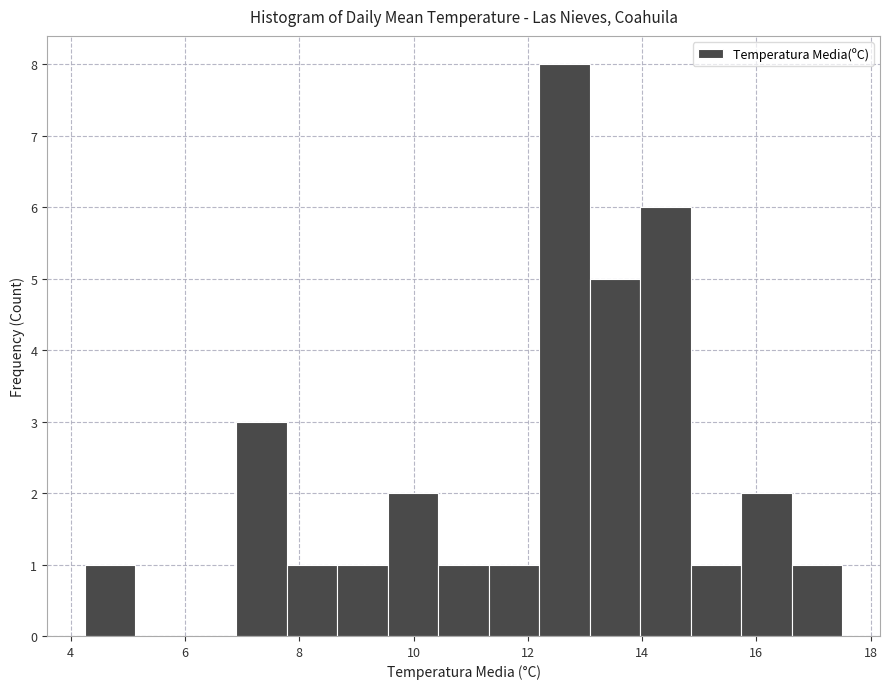

What is the height of the bar covering 16.6 to 17.6 on the x-axis? Neither the bar edges nor the heights are printed on the chart, so give them approximately, as read against the axes.

1